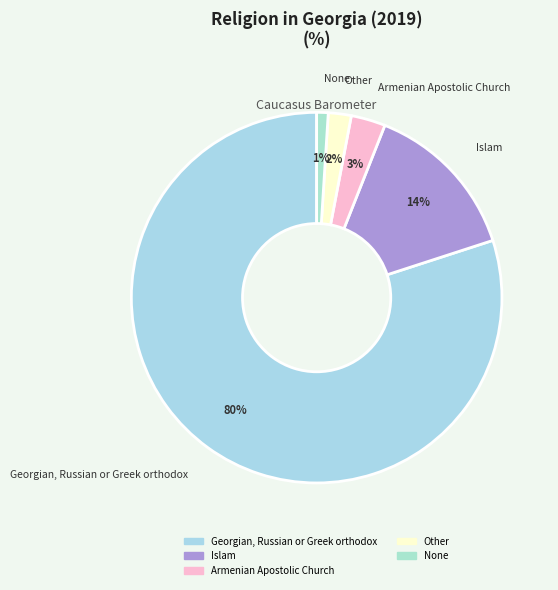

Count the number of slices in the pie.

5